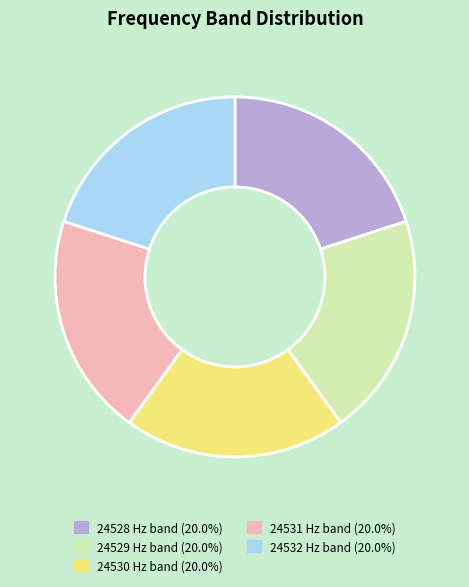

Is there a majority slice in this chart?

No